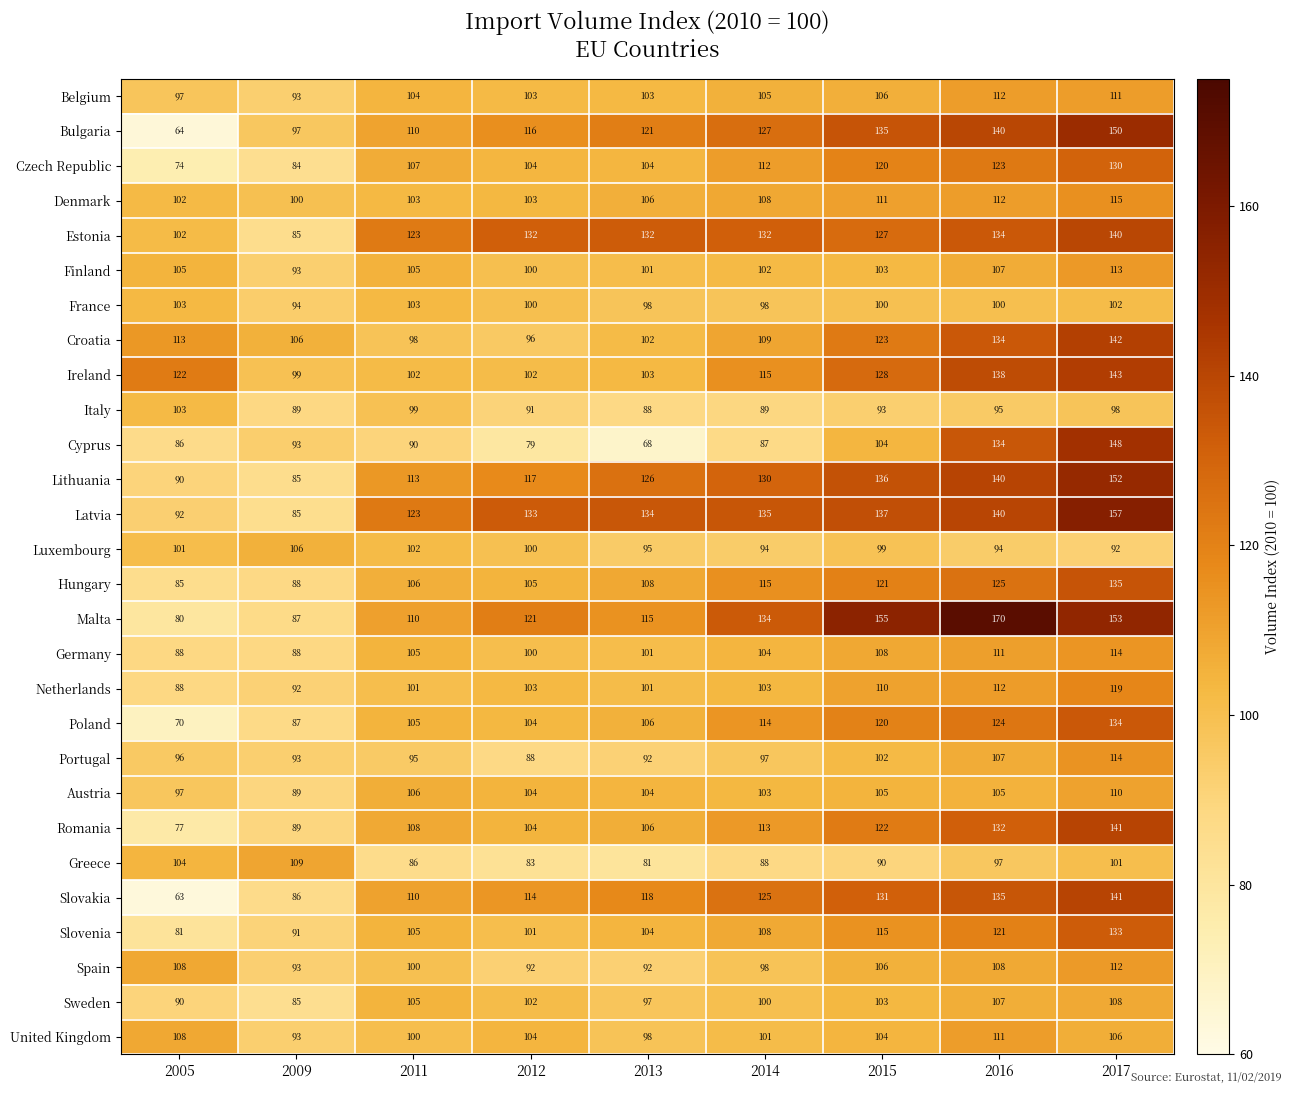

The Italy series shows 103 at 2005. True or false?

True